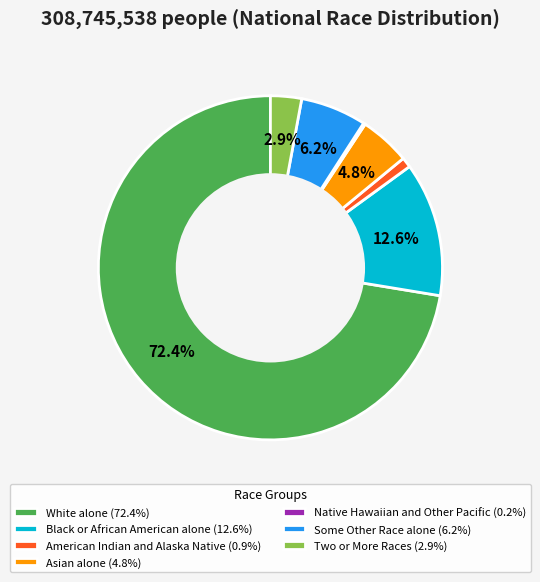

To the nearest percent, what is the difference between the largest and smallest slice percentages?

72%